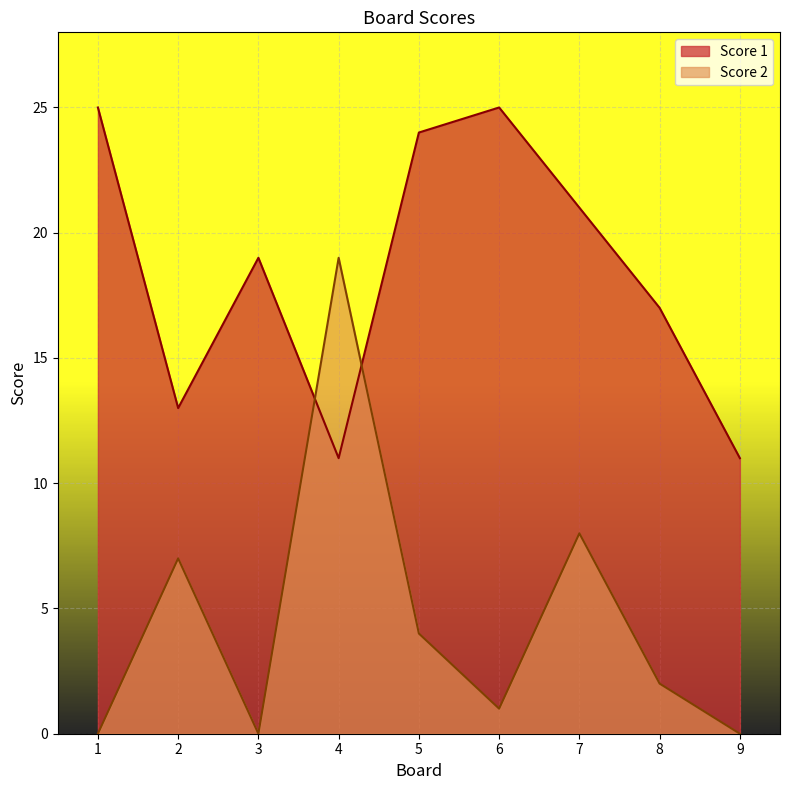

How many intersections are there between Score 2 and Score 1?

2